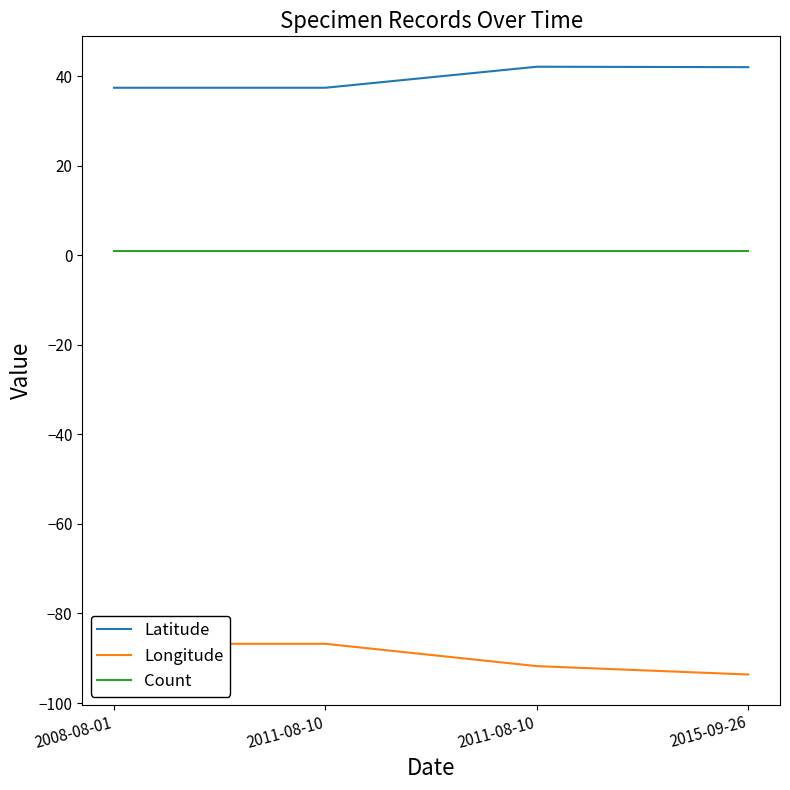

What is the sum of the Latitude values at 2008-08-01 and 2011-08-10?

79.5